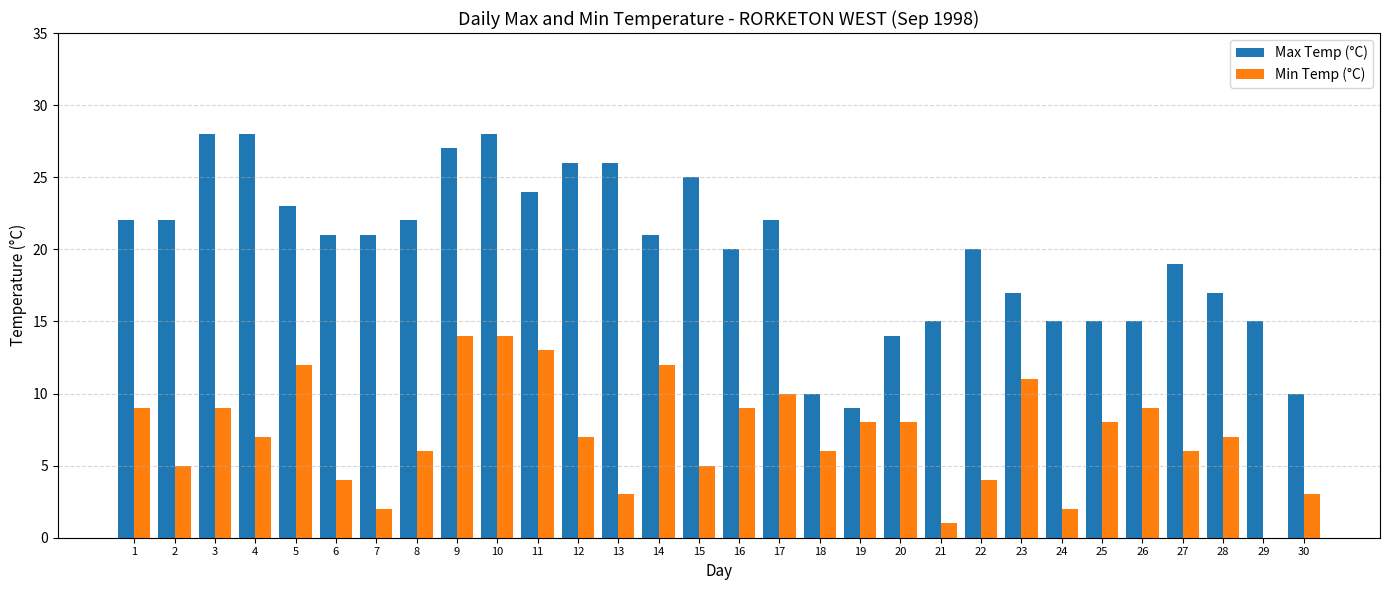

True or false: Max Temp (°C) has a value of 23 at 5.

True